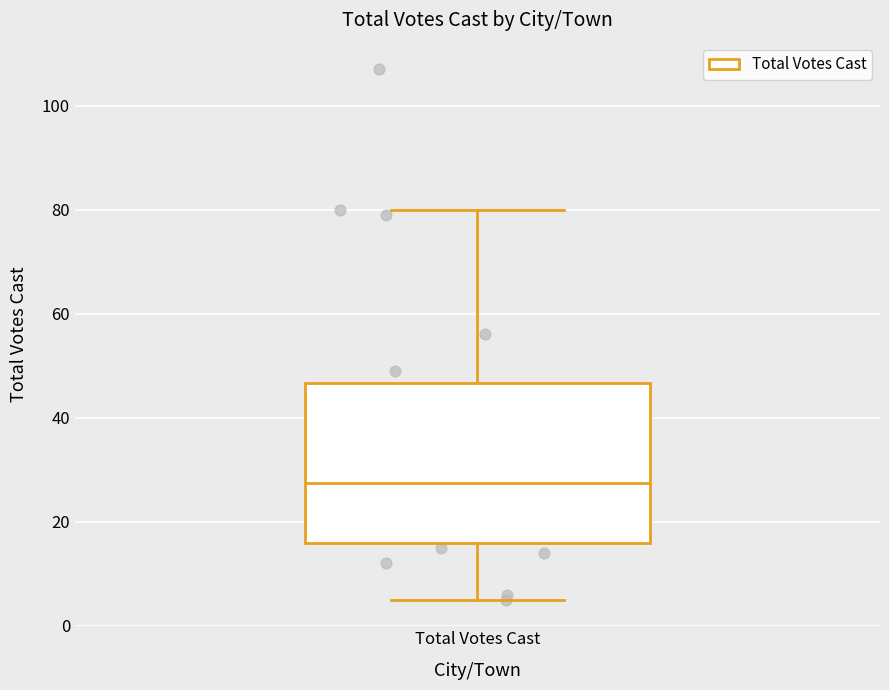

Transcribe this box plot: give where the median line is, the range the box spans, and where the two whiskers end, as read against the y-axis. The values are not printed on the chart, so give them approximately, as read against the axis.

median 28, box 16 to 46, whiskers 6 to 80